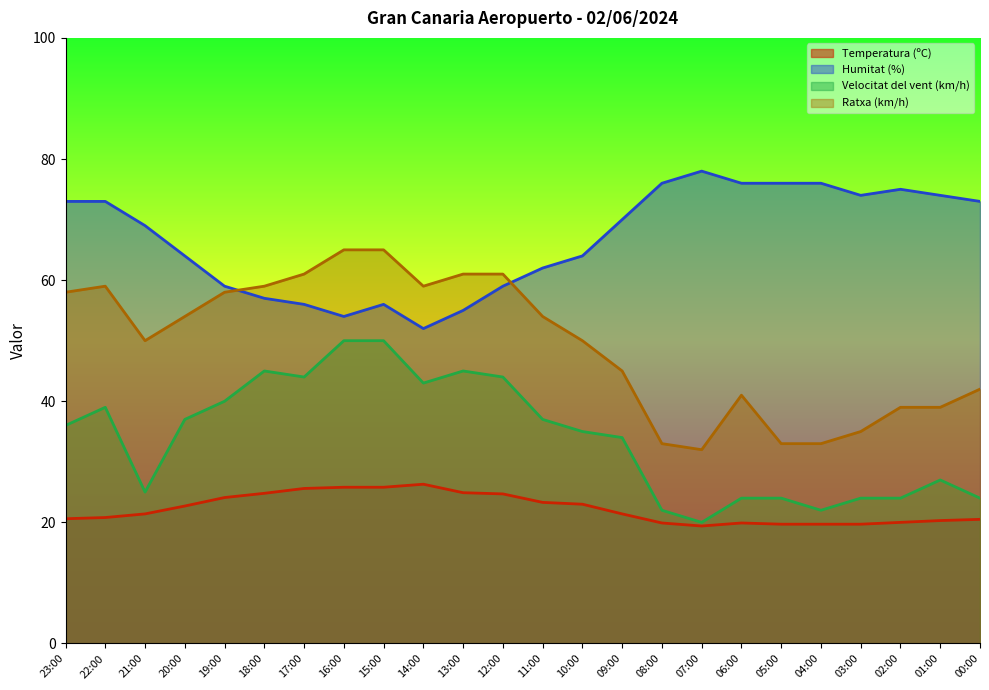

What is the maximum value shown in the chart?

78.0